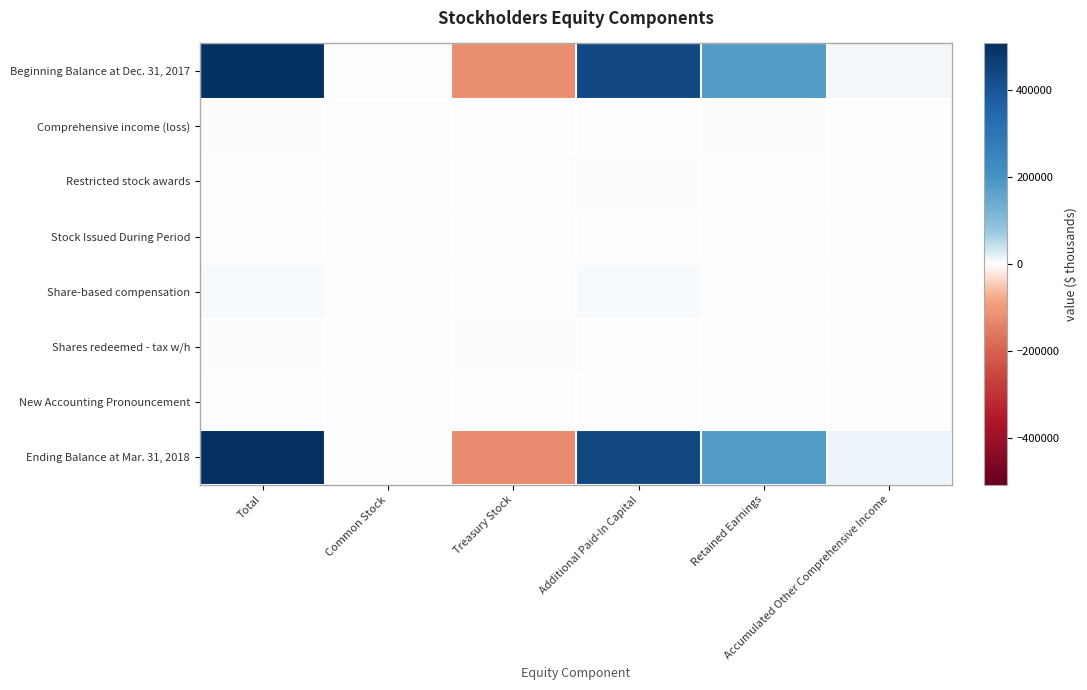

How many distinct data groups are displayed?

8